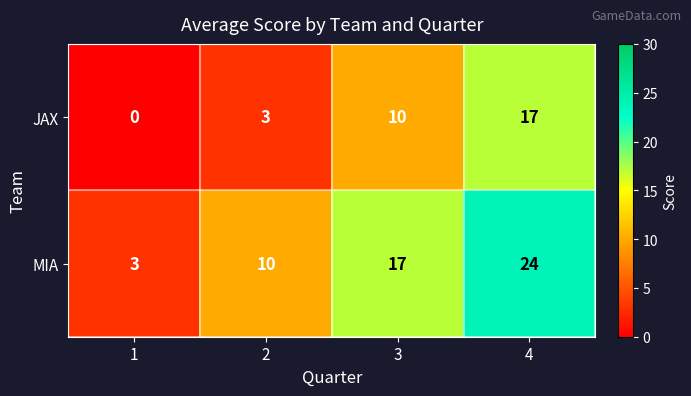

Which series has the widest spread of values?

MIA